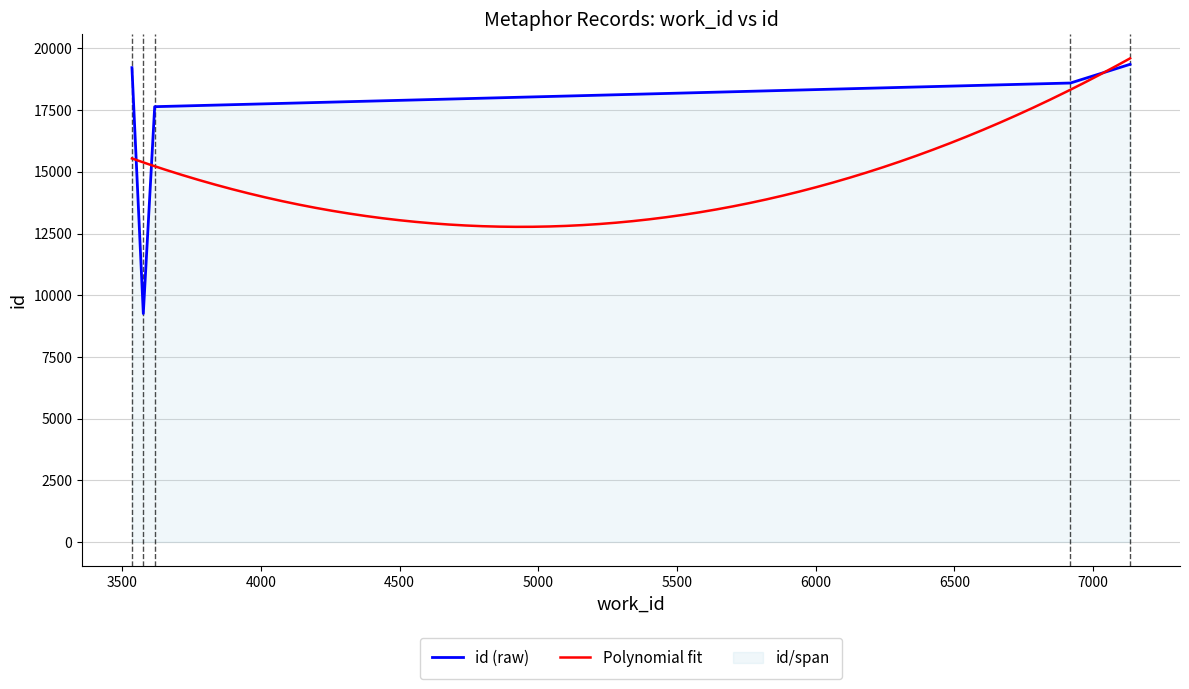

The value at 7133 is 9967. True or false?

False